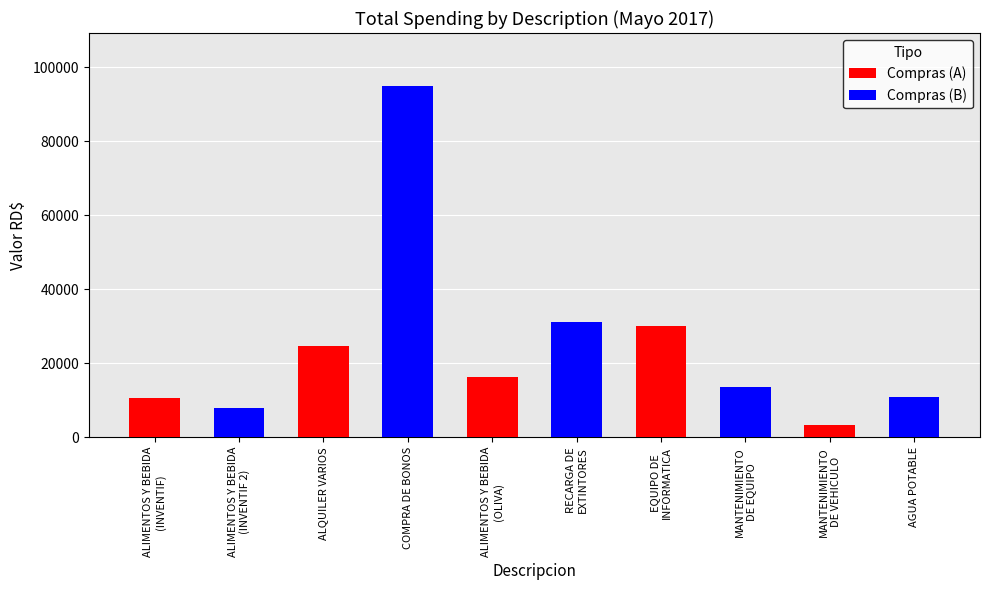

What is the maximum value shown in the chart?

95000.0